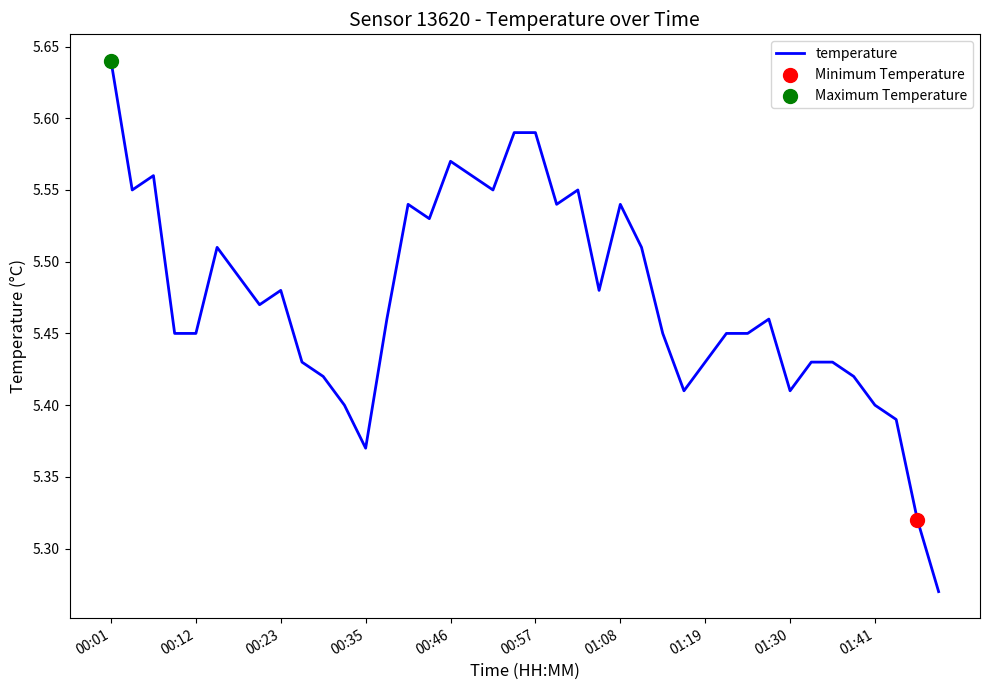

Does the chart have visible grid lines?

No